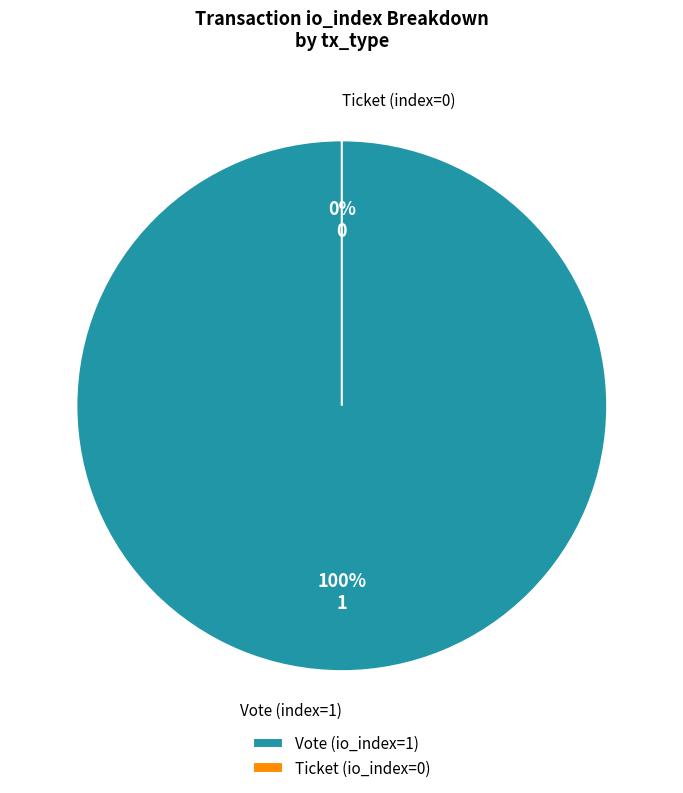

Is there a majority slice in this chart?

Yes